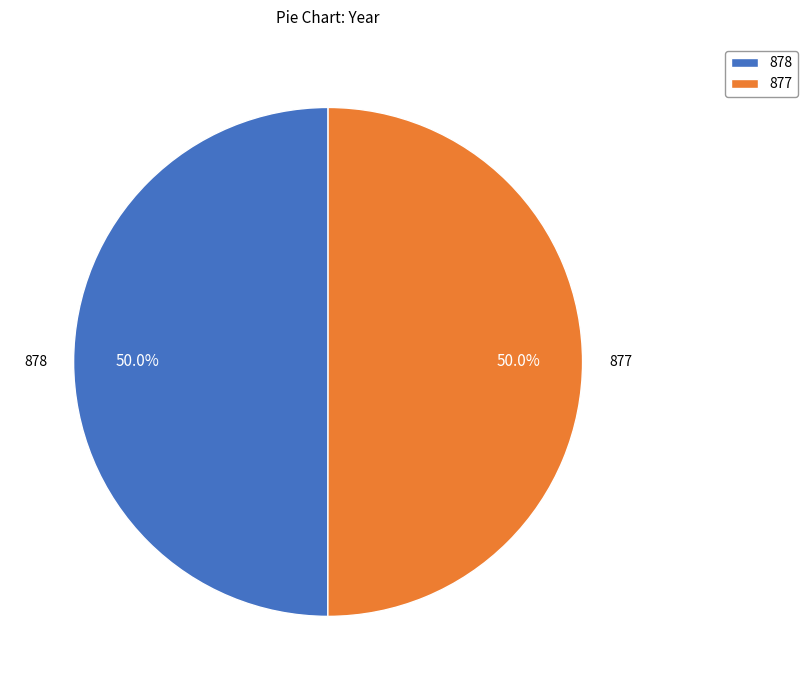

Approximately how many times larger is the value at 878 compared to 877?

1.0